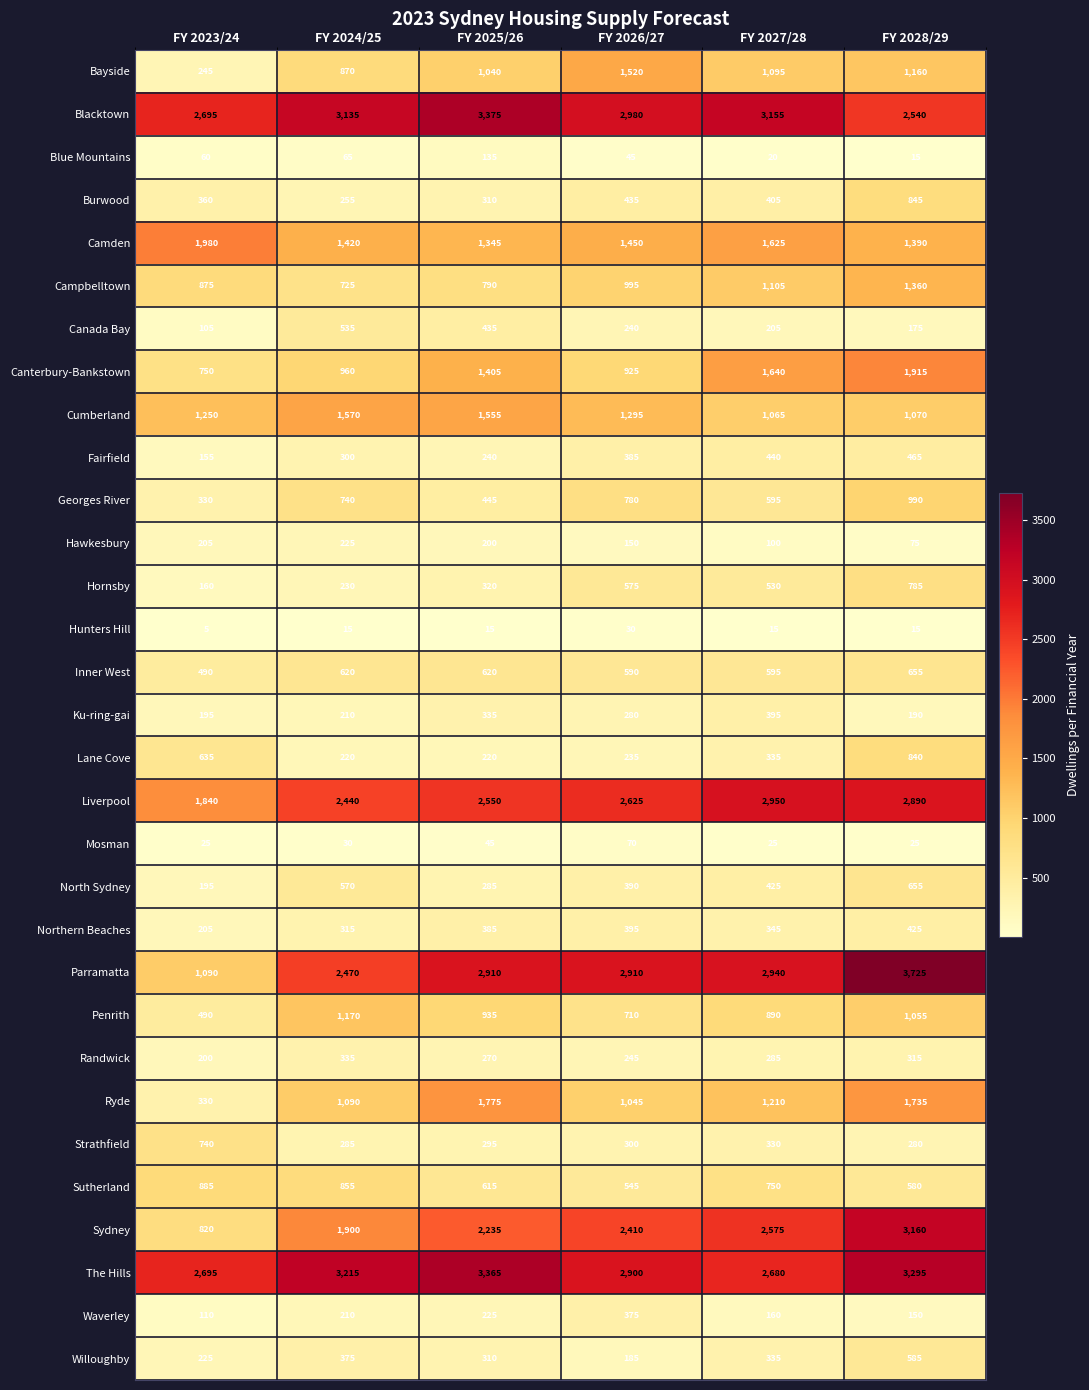

What value does the Hawkesbury series have at FY 2027/28, to the nearest 5?

100